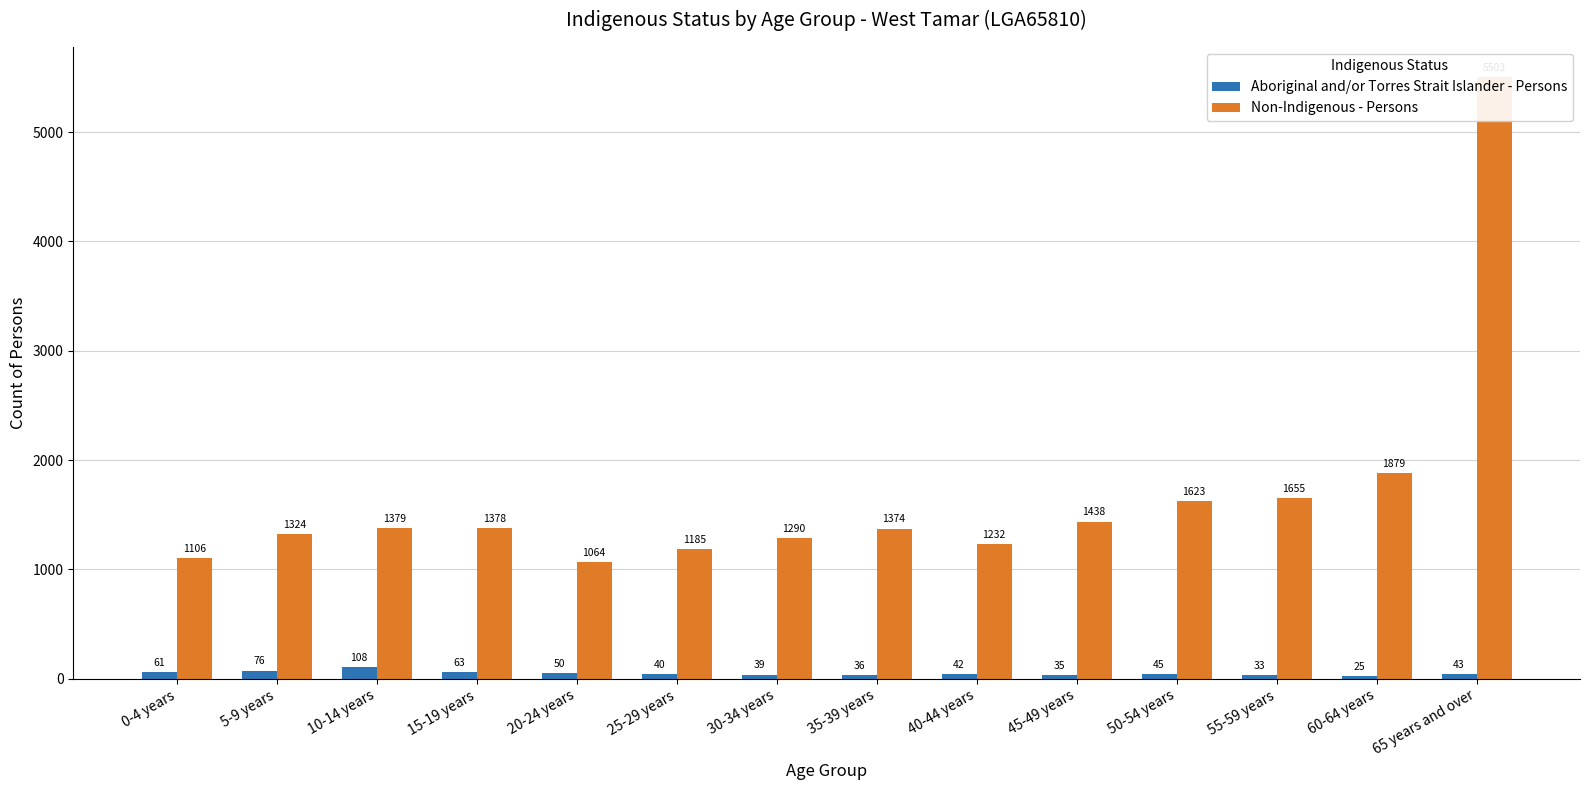

Is it true that Non-Indigenous - Persons equals 1379 at 10-14 years?

True